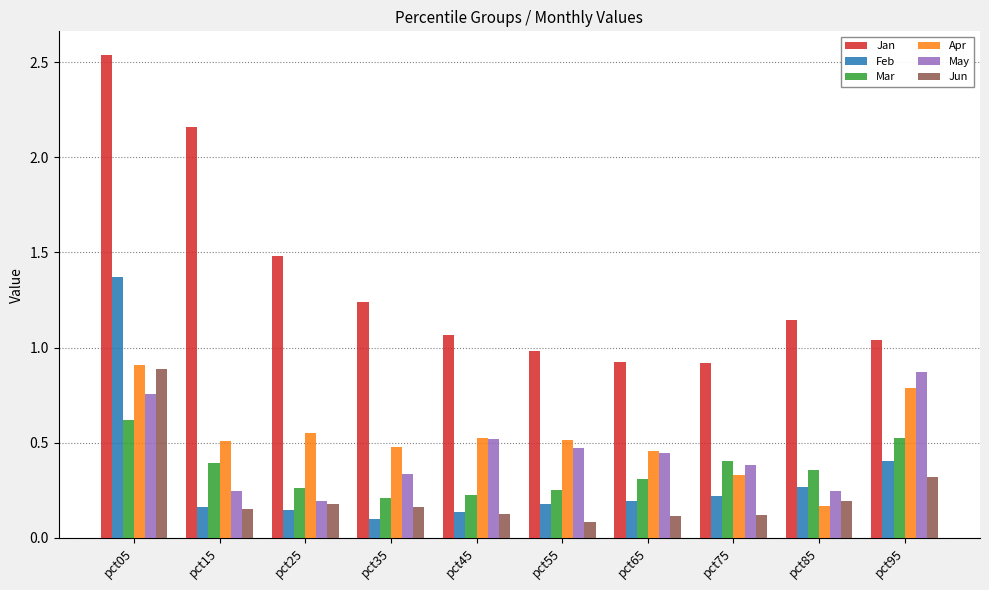

True or false: Apr has a value of 0.5 at pct15.

True